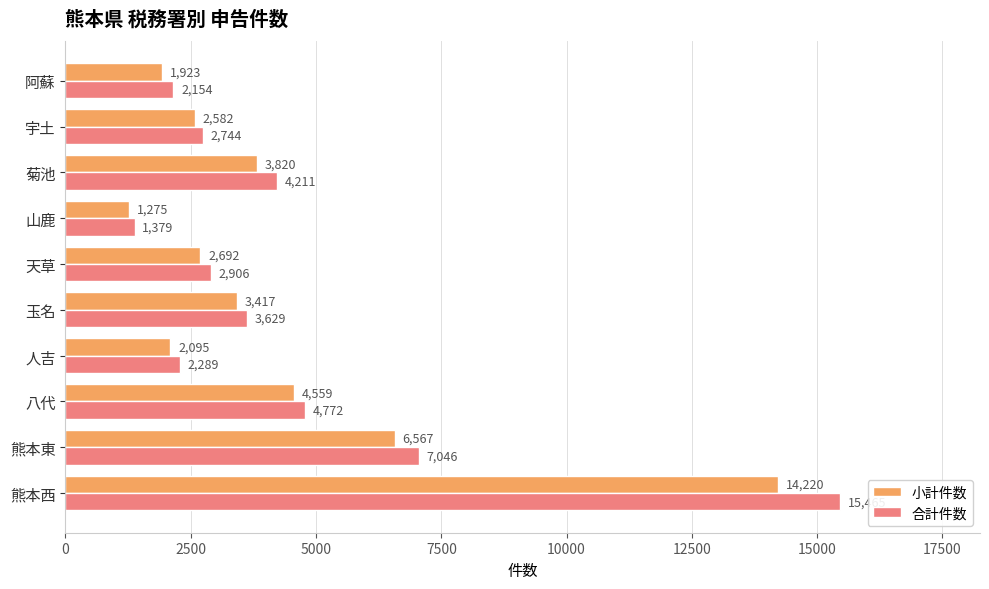

At which category does the chart reach its minimum across all series?

山鹿